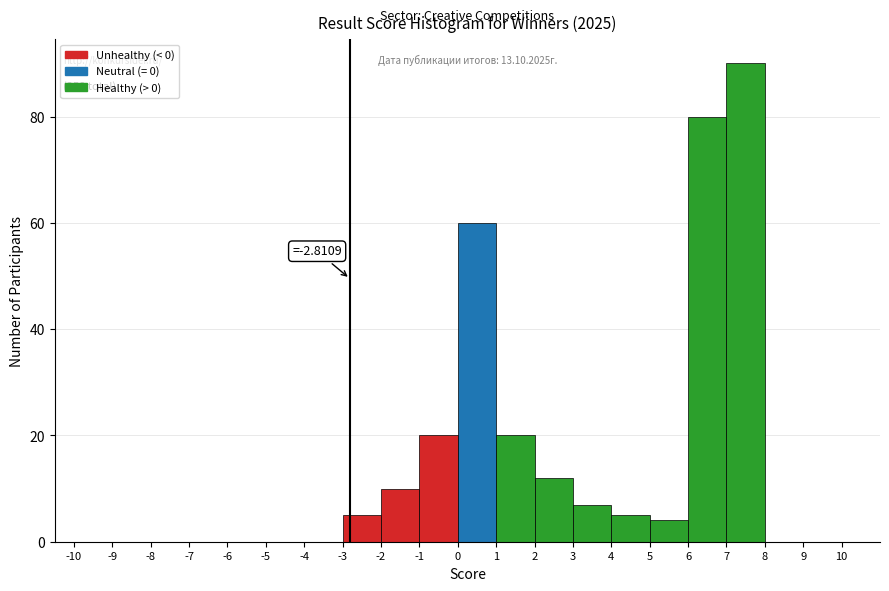

Over which range of the x-axis is the bar tallest?

7 to 8